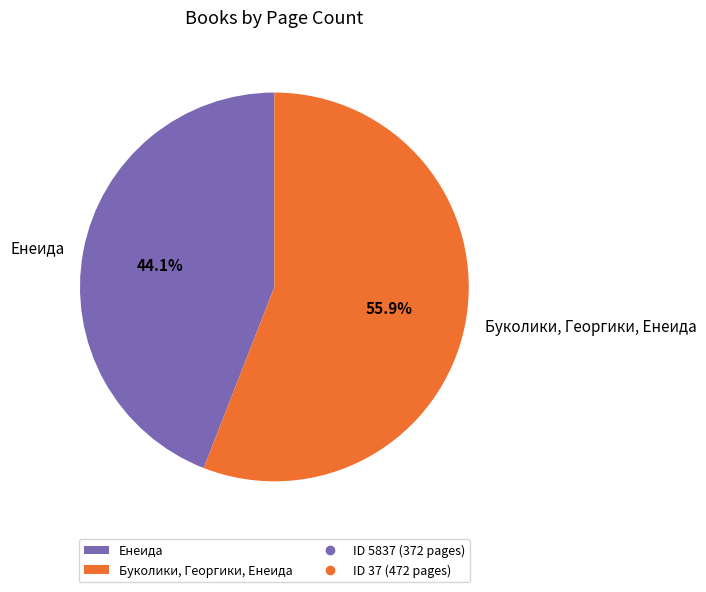

To the nearest percent, what is the difference between the largest and smallest slice percentages?

12%